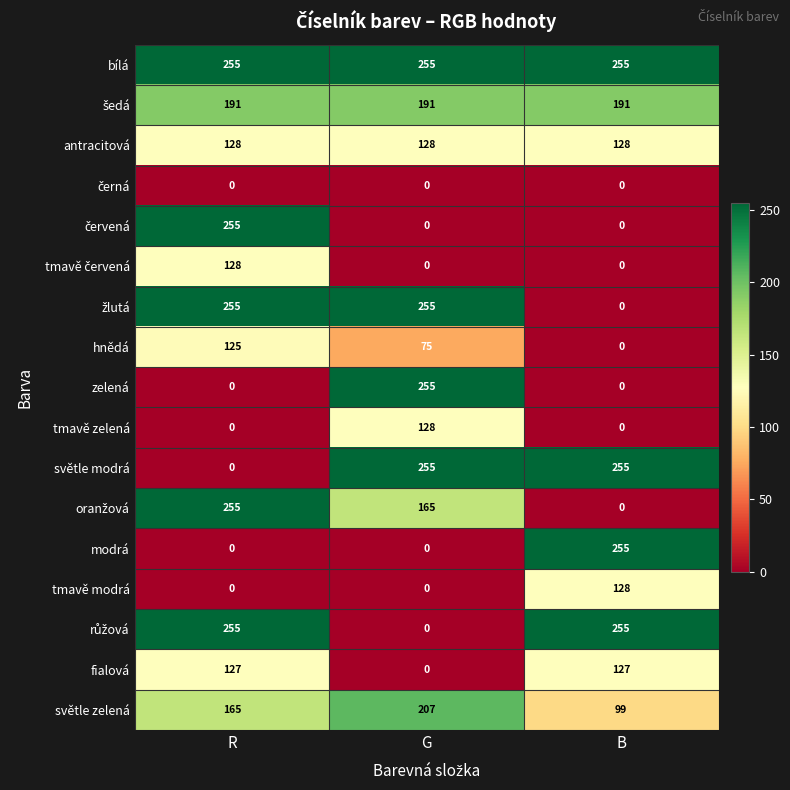

Is it true that fialová equals 192 at B?

False